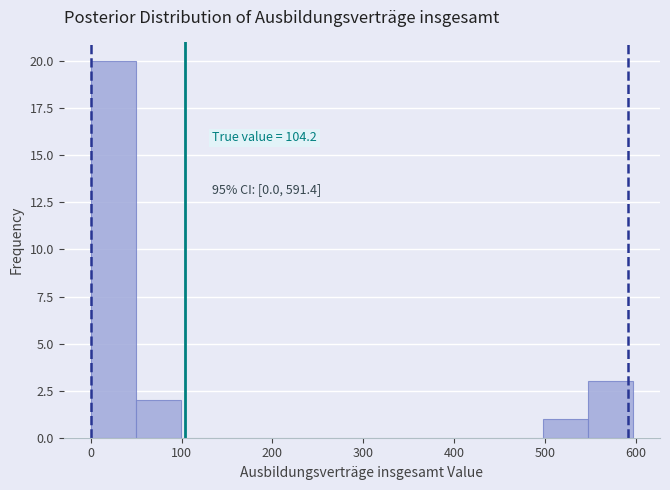

Over which range of the x-axis is the bar tallest?

0 to 50